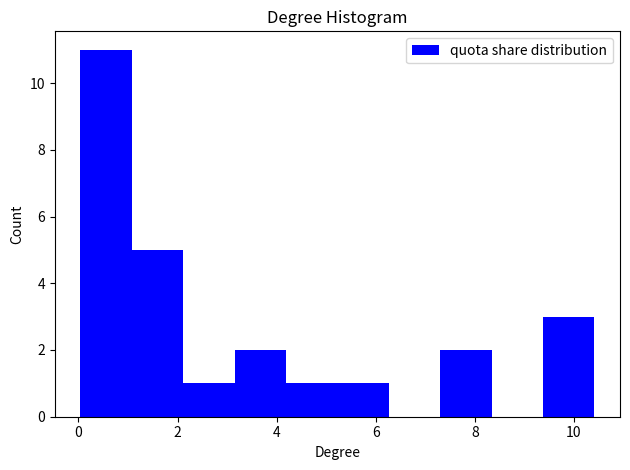

How tall is the bar that spans 5.2 to 6.2 on the x-axis? Neither the bar edges nor the heights are printed on the chart, so give them approximately, as read against the axes.

1